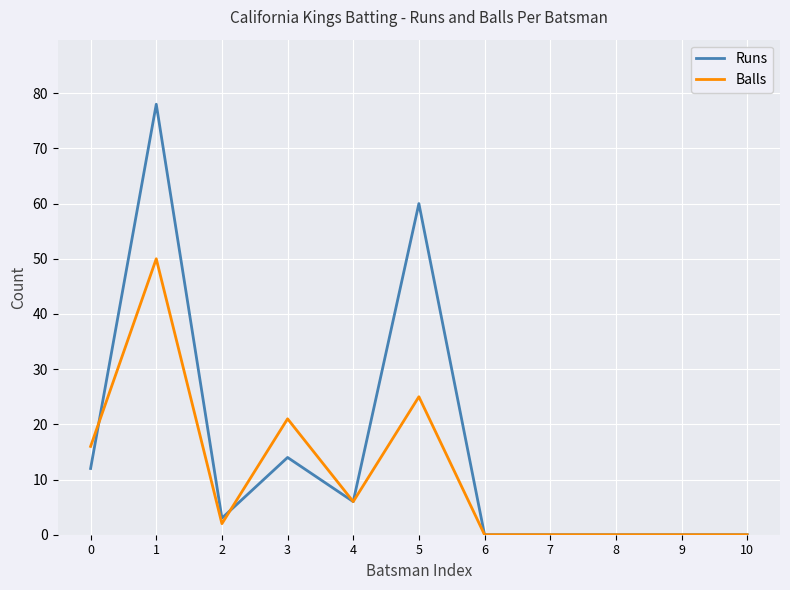

Which series has the largest total across all categories?

Runs